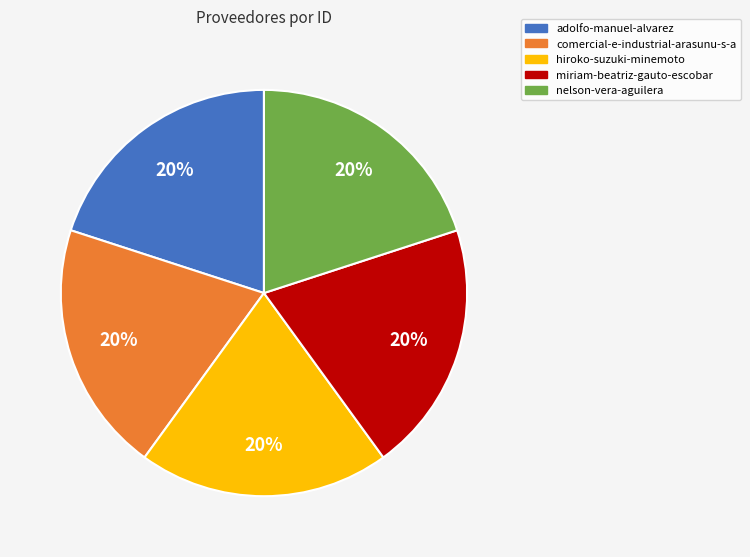

To the nearest percent, what portion does miriam-beatriz-gauto-escobar represent?

20%